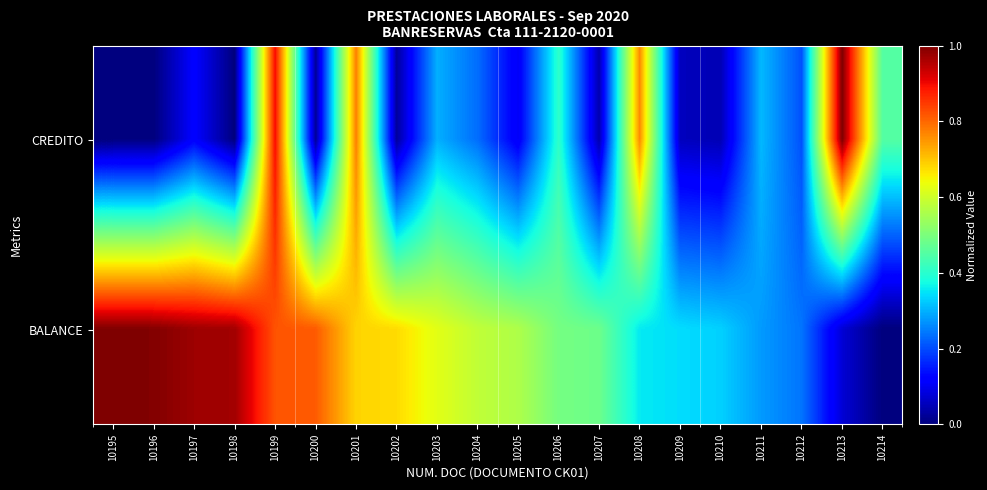

Reading left to right, what are all the values shown in this chart?

CREDITO: 10195=0.0	10196=0.0	10197=0.1	10198=0.0	10199=0.9	10200=0.0	10201=0.8	10202=0.0	10203=0.3	10204=0.2	10205=0.1	10206=0.4	10207=0.0	10208=0.8	10209=0.1	10210=0.0	10211=0.3	10212=0.2	10213=1.0	10214=0.5
BALANCE: 10195=1.0	10196=1.0	10197=1.0	10198=1.0	10199=0.8	10200=0.8	10201=0.7	10202=0.7	10203=0.6	10204=0.6	10205=0.6	10206=0.5	10207=0.5	10208=0.4	10209=0.3	10210=0.3	10211=0.3	10212=0.2	10213=0.1	10214=0.0